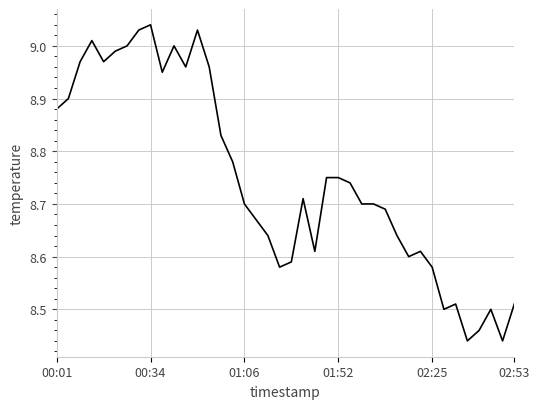

Count the number of categories in the chart.

40